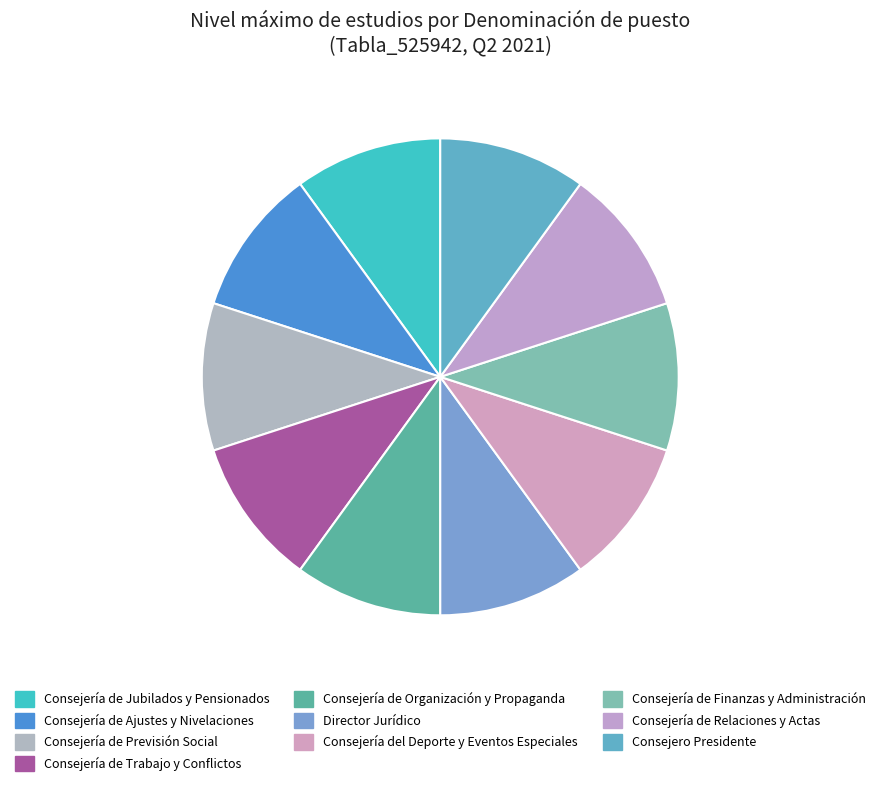

What is the change in value from Consejería de Ajustes y Nivelaciones to Consejería de Previsión Social?

-2